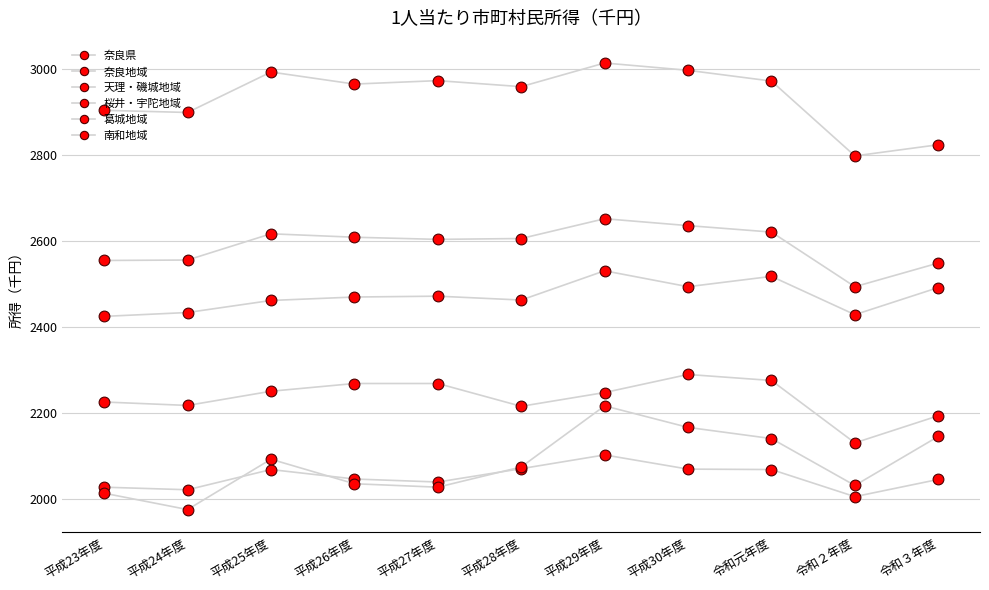

How many lines are shown in the chart?

6